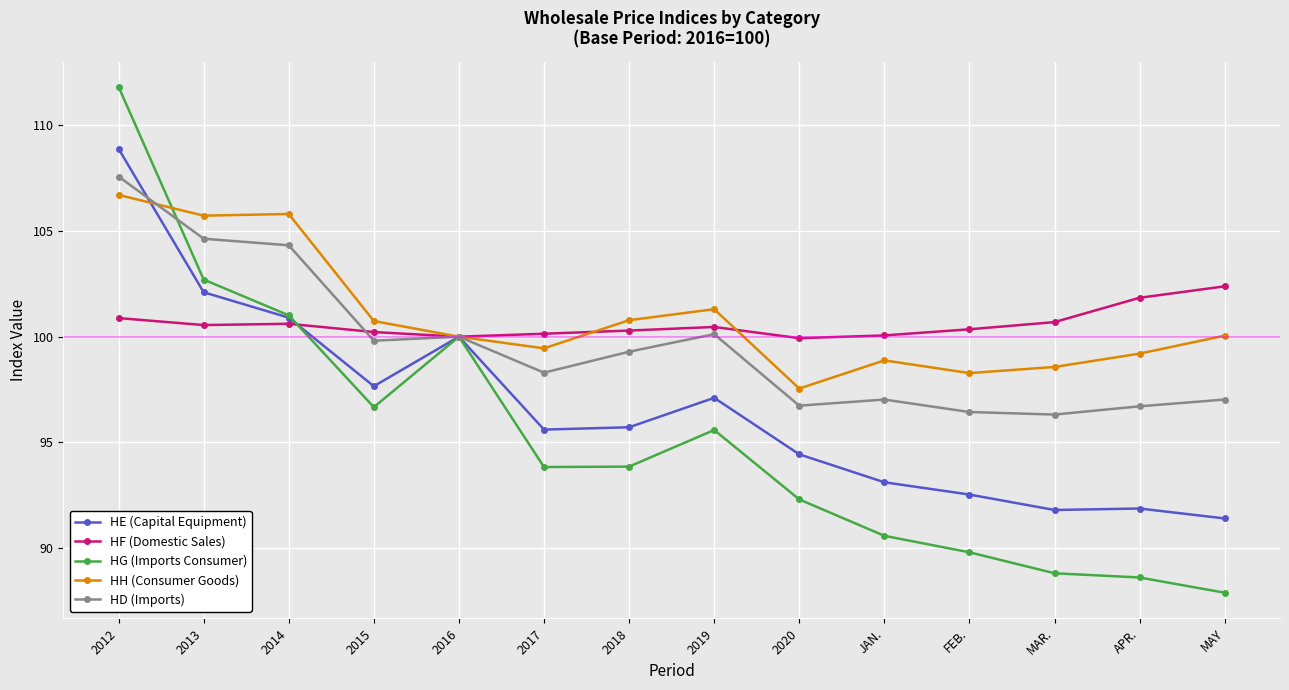

Which series ends up on top after the final intersection of HE (Capital Equipment) and HF (Domestic Sales)?

HF (Domestic Sales)